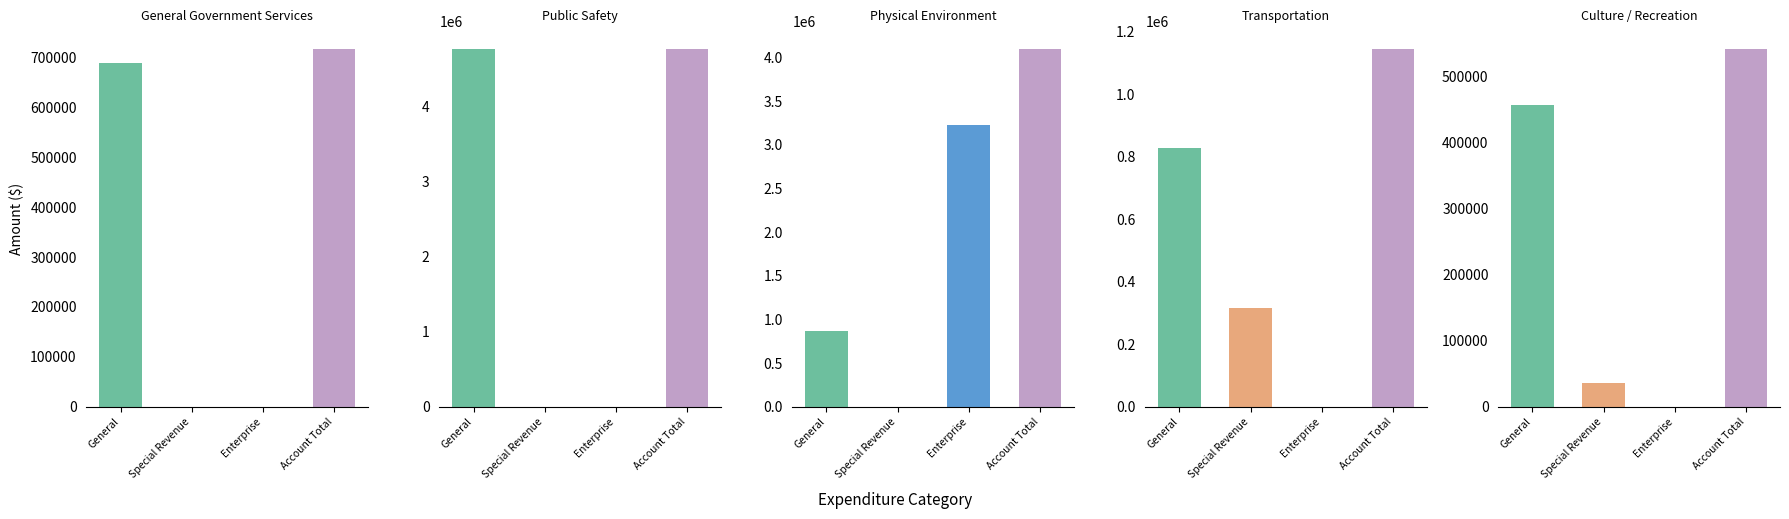

What is the average value of the General series?

1520170